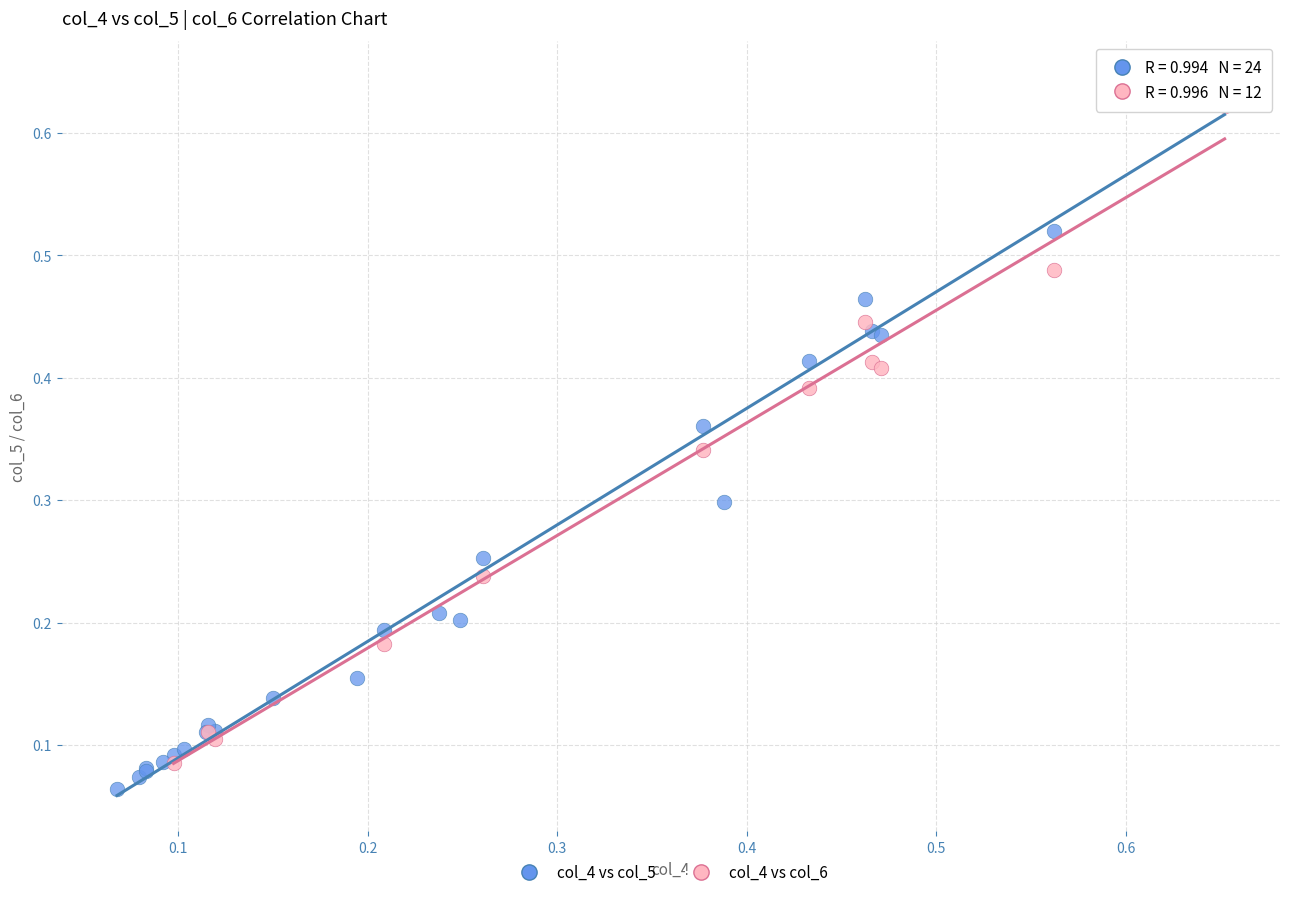

Which series has the largest Y range (max minus min)?

col_4 vs col_5